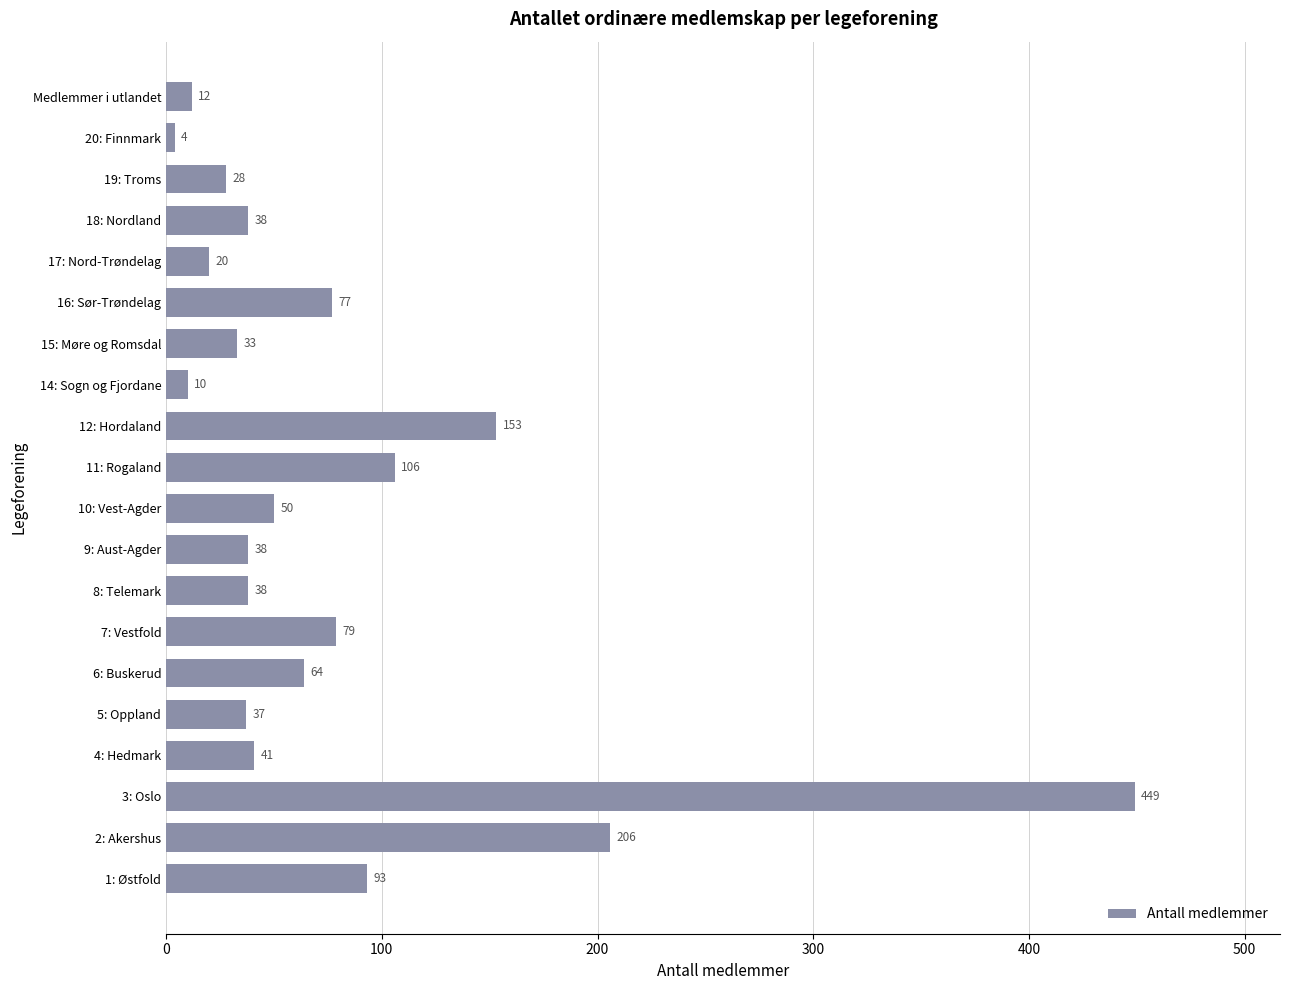

What is the minimum value shown in the chart?

4